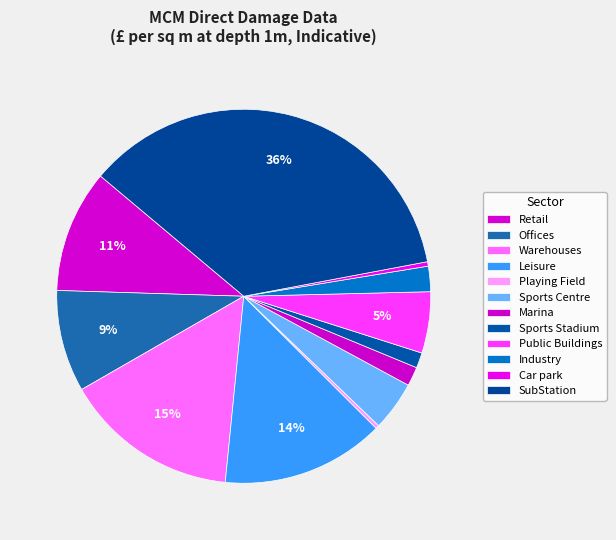

To the nearest percent, what is the difference between the largest and smallest slice percentages?

36%